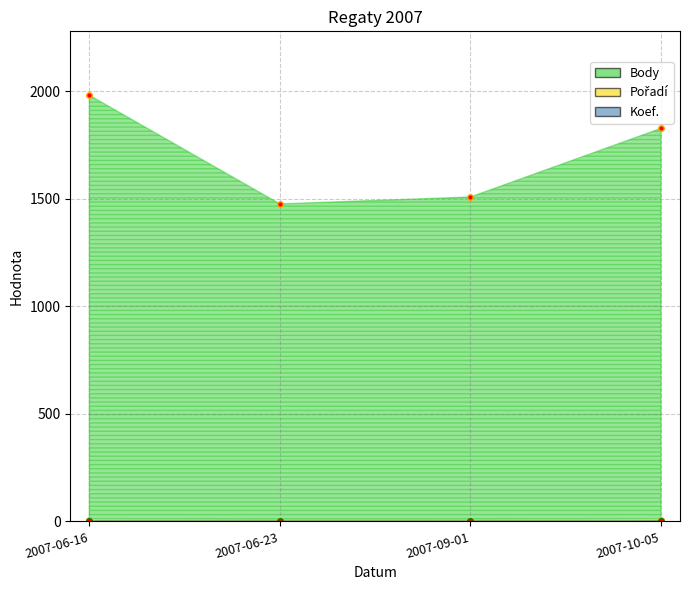

Reading left to right, list all the values displayed in this chart.

Body: 2007-06-16=1981	2007-06-23=1476	2007-09-01=1508	2007-10-05=1827
Pořadí: 2007-06-16=8	2007-06-23=3	2007-09-01=4	2007-10-05=9
Koef.: 2007-06-16=3	2007-06-23=2	2007-09-01=2	2007-10-05=3